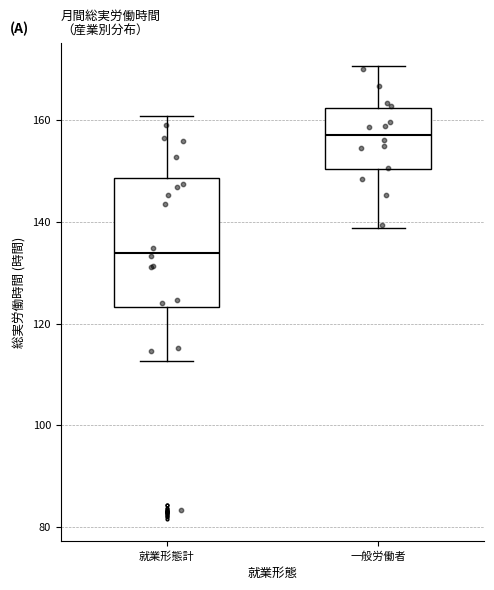

Reading left to right, read every box against the y-axis: the position of its median line, the range the box covers, and the ends of its whiskers. The values are not printed on the chart, so give them approximately, as read against the axis.

就業形態計: median 134, box 124 to 148, whiskers 112 to 160
一般労働者: median 158, box 150 to 162, whiskers 138 to 170